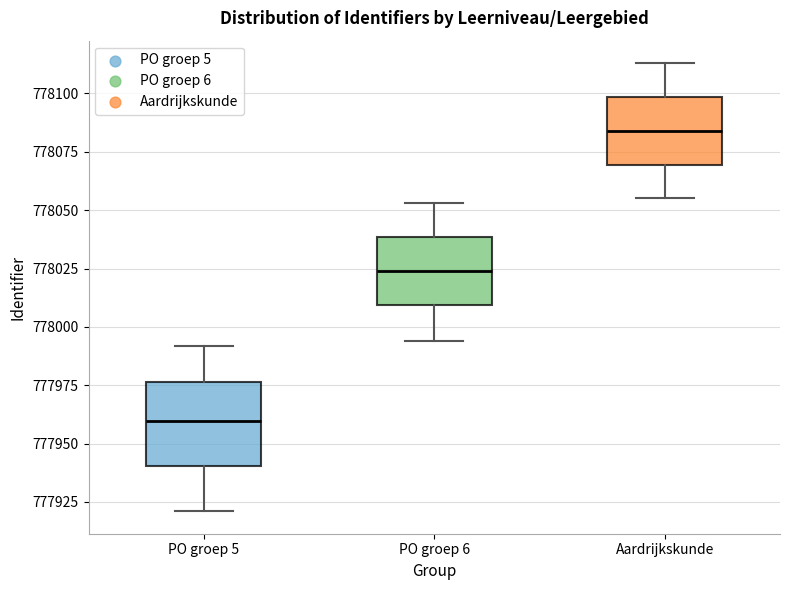

Reading left to right, transcribe this box plot: for each box, give where its median line is, the range the box spans, and where its two whiskers end, as read against the y-axis. The values are not printed on the chart, so give them approximately, as read against the axis.

PO groep 5: median 777960, box 777940 to 777975, whiskers 777920 to 777990
PO groep 6: median 778025, box 778010 to 778040, whiskers 777995 to 778055
Aardrijkskunde: median 778085, box 778070 to 778100, whiskers 778055 to 778115